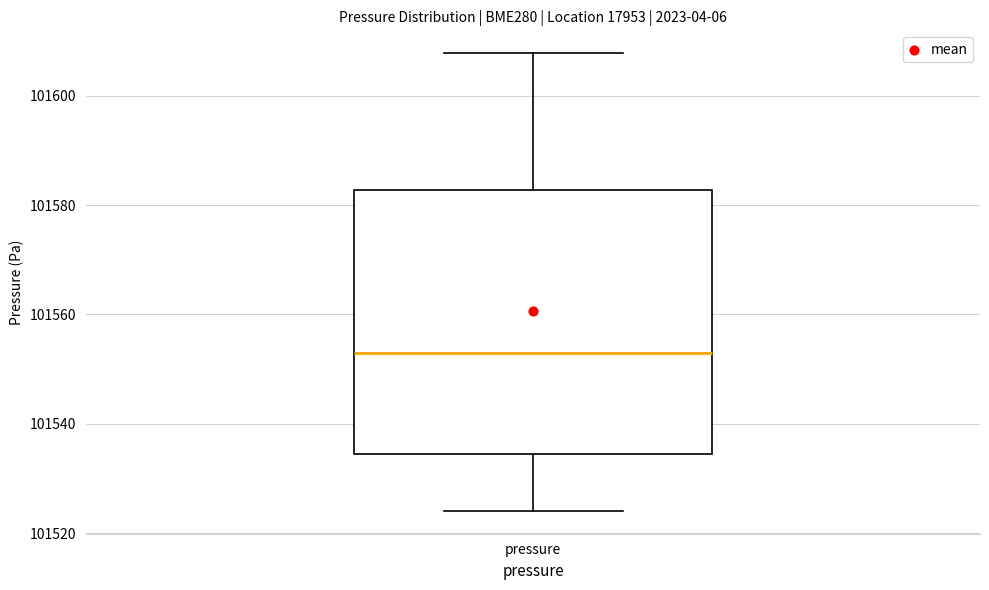

Read this box plot against the y-axis: the position of the median line, the range covered by the box, and the ends of both whiskers. The values are not printed on the chart, so give them approximately, as read against the axis.

median 101554, box 101534 to 101582, whiskers 101524 to 101608